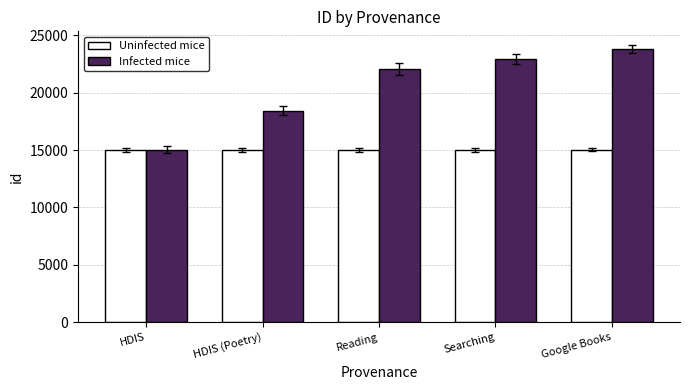

How many values in the Infected mice series are below 22078?

2